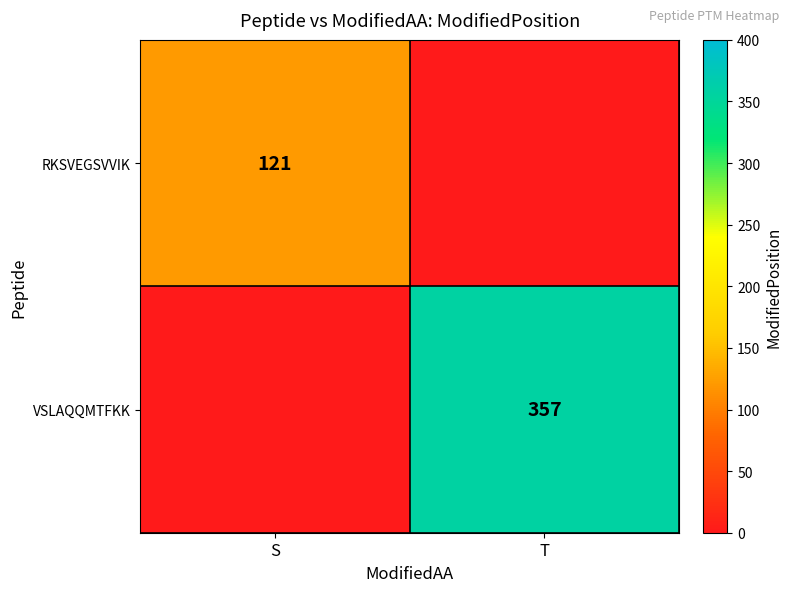

What is the maximum value shown in the chart?

357